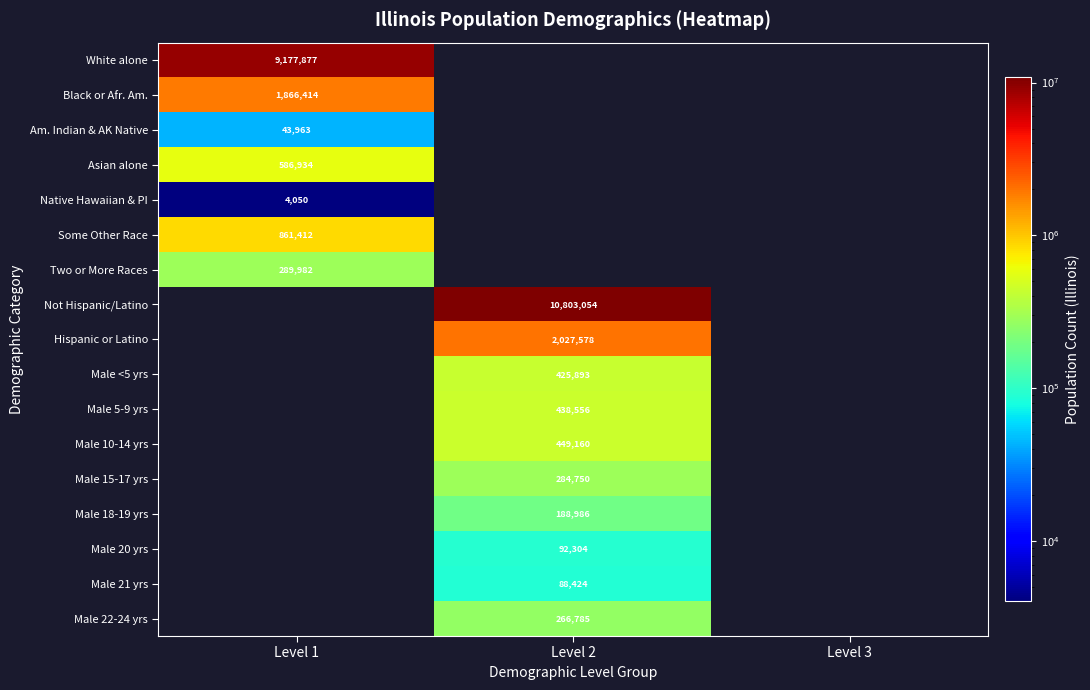

Is it true that White alone equals 9177877 at Level 1?

True